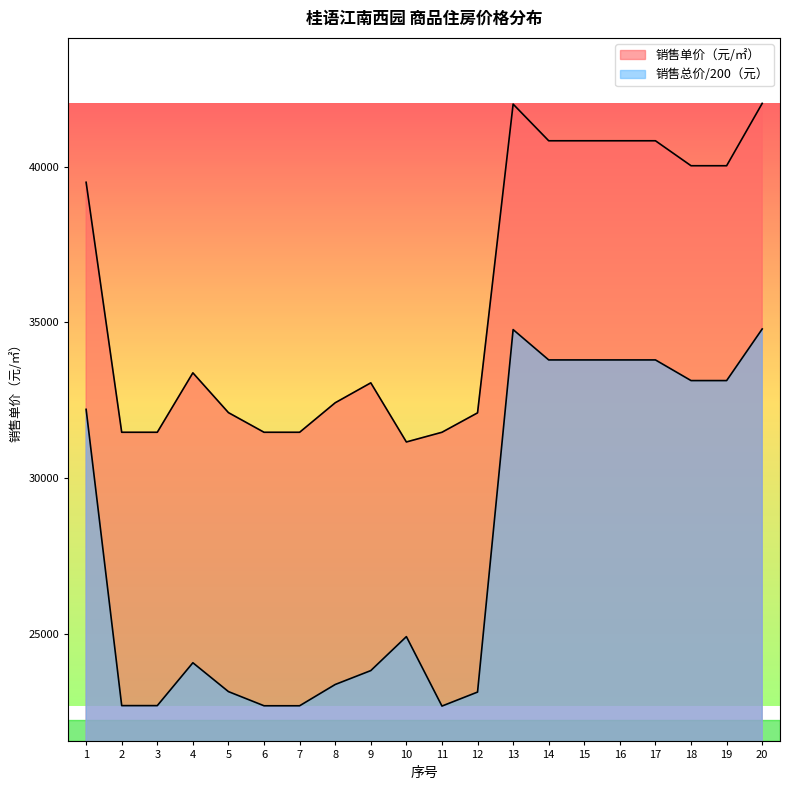

What is the lowest value of the 销售单价（元/㎡） series?

31162.0